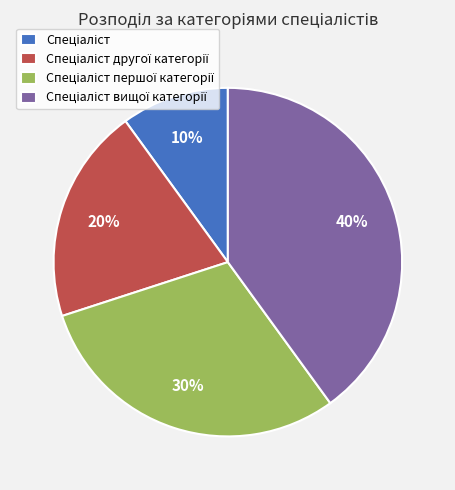

To the nearest percent, what is the average slice percentage?

25%